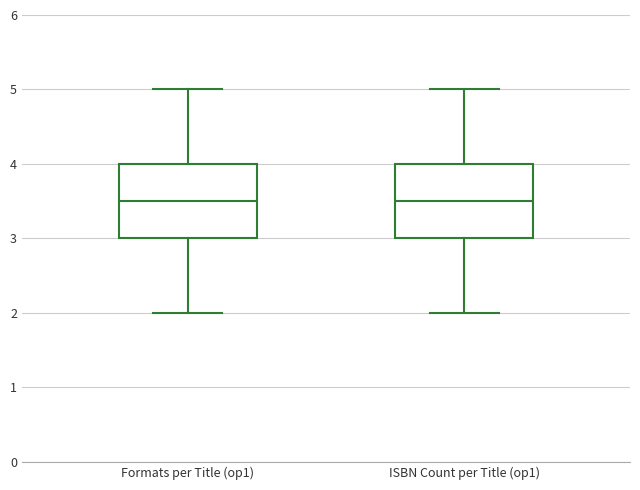

Reading left to right, transcribe this box plot: for each box, give where its median line is, the range the box spans, and where its two whiskers end, as read against the y-axis. The values are not printed on the chart, so give them approximately, as read against the axis.

Formats per Title (op1): median 3.5, box 3.0 to 4.0, whiskers 2.0 to 5.0
ISBN Count per Title (op1): median 3.5, box 3.0 to 4.0, whiskers 2.0 to 5.0